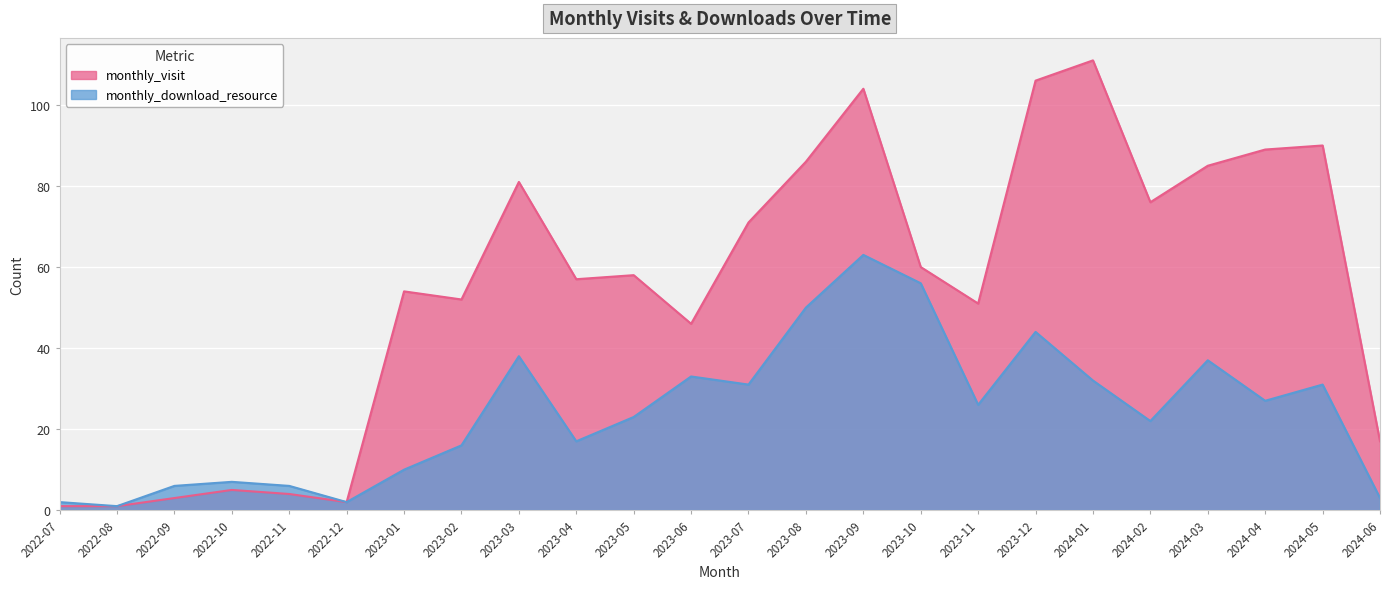

What position from the right is 2023-06?

13